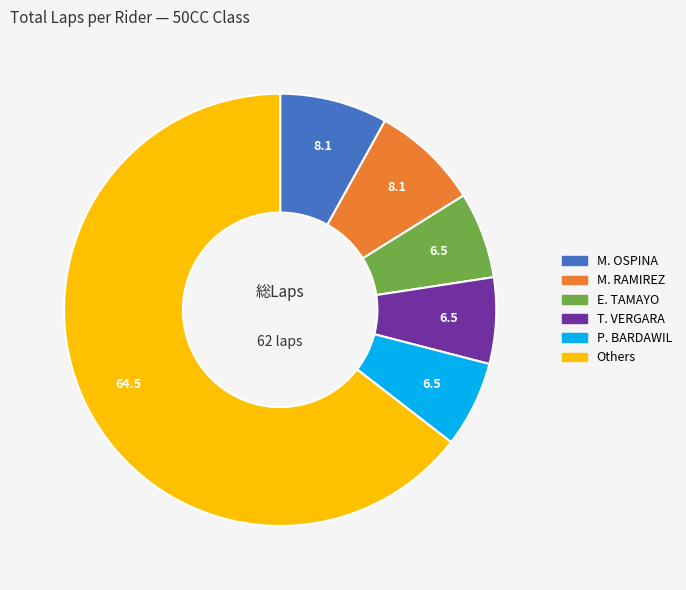

Does Others account for over 50% of the chart?

Yes